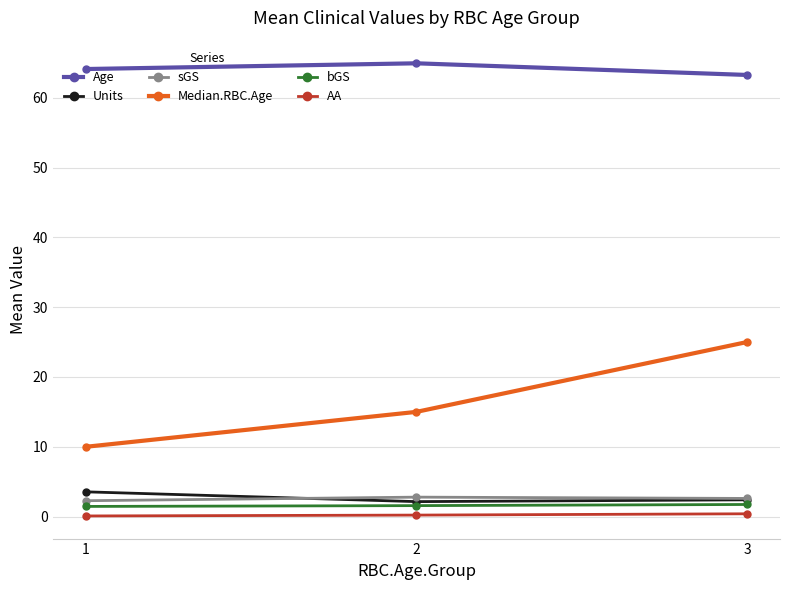

What is the value of the AA point at the 3rd from the left?

0.4